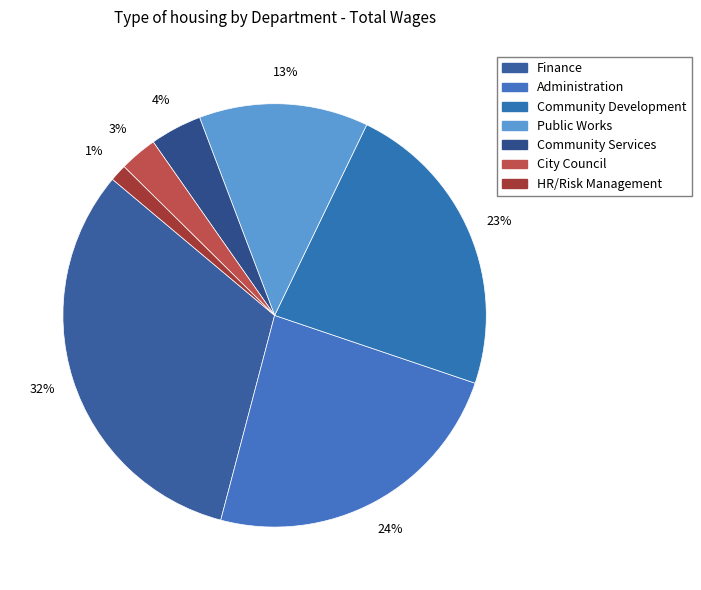

How many slices are in this pie chart?

7